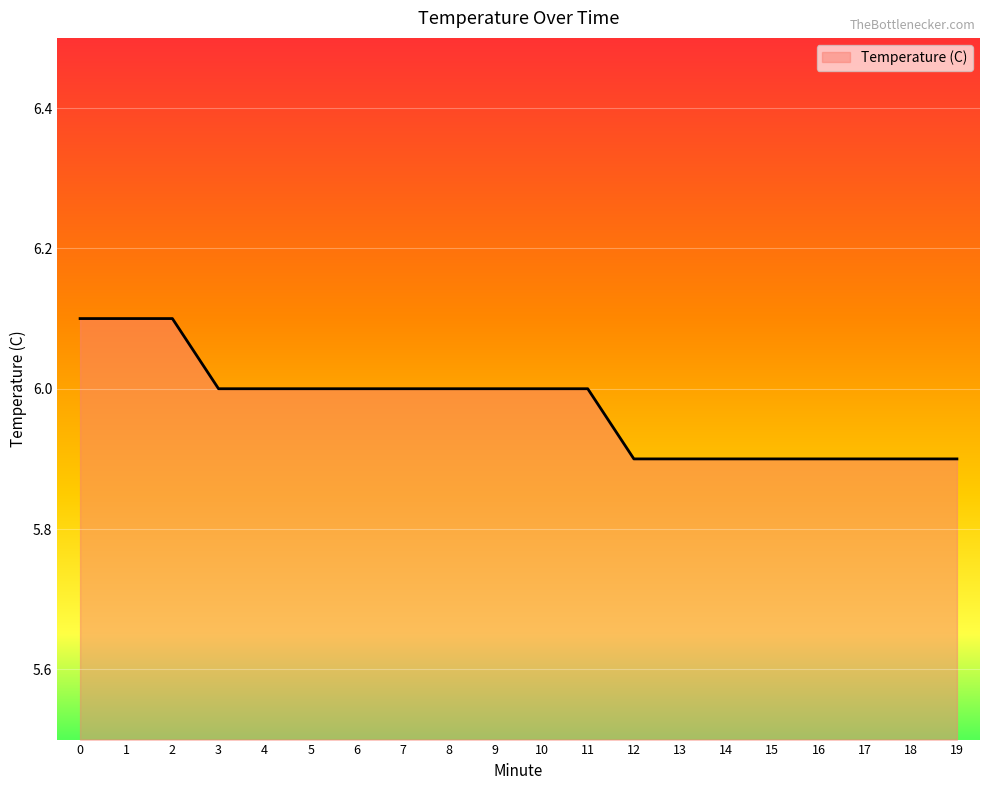

Read the value at 1.

6.1